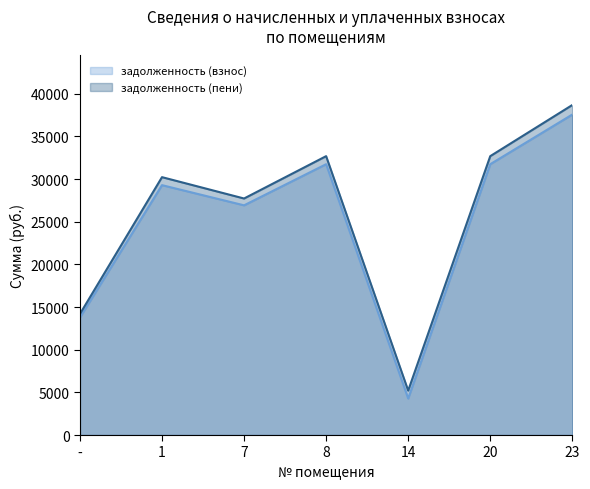

How many interior local peaks does the задолженность (взнос) series have?

2